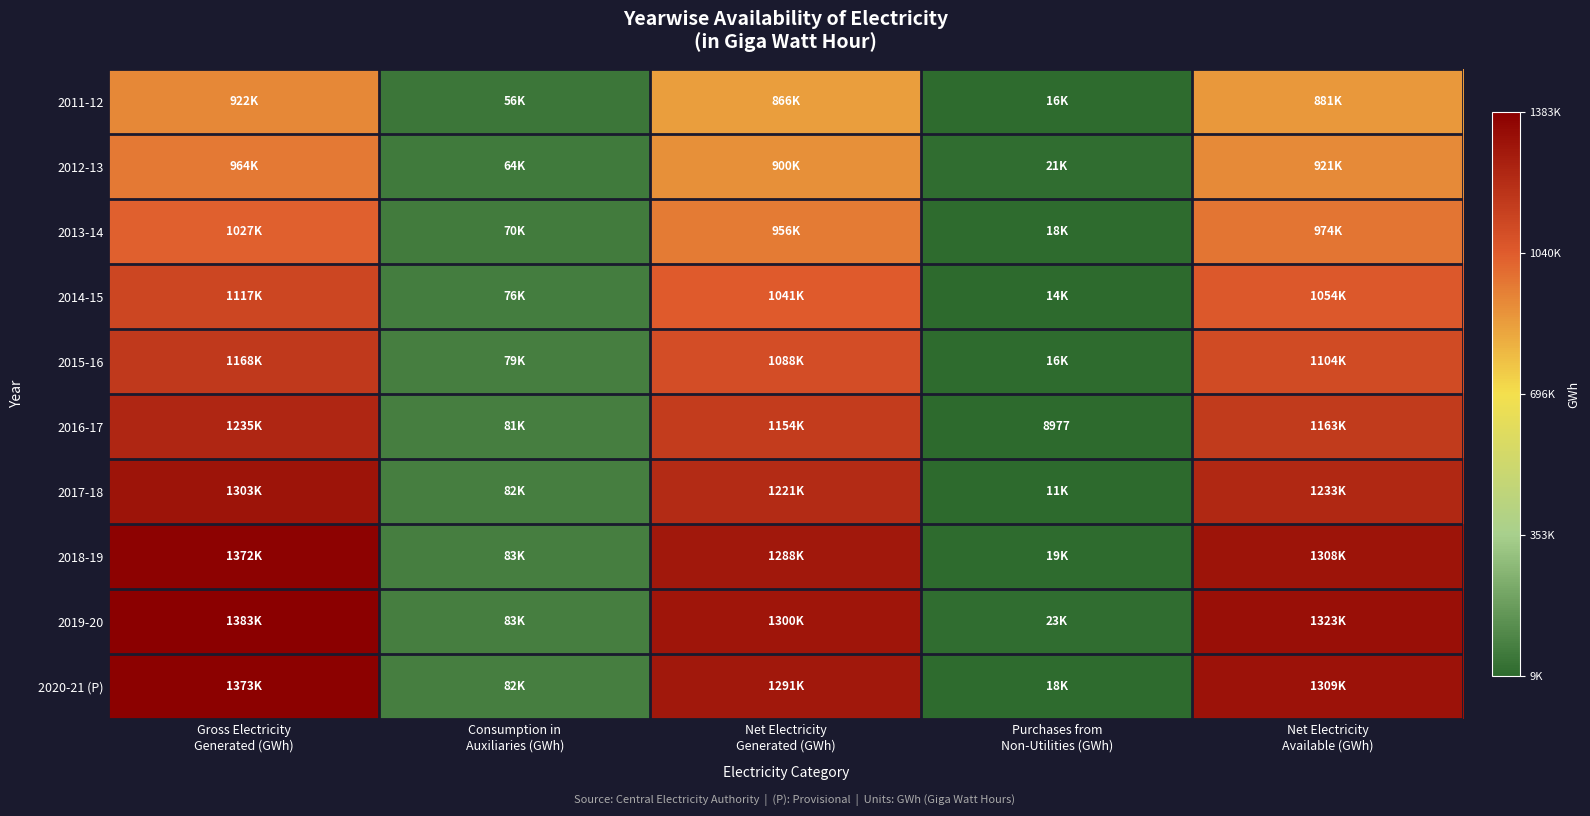

What is the difference between the maximum and second lowest values in the 2016-17 series?

1154313.6